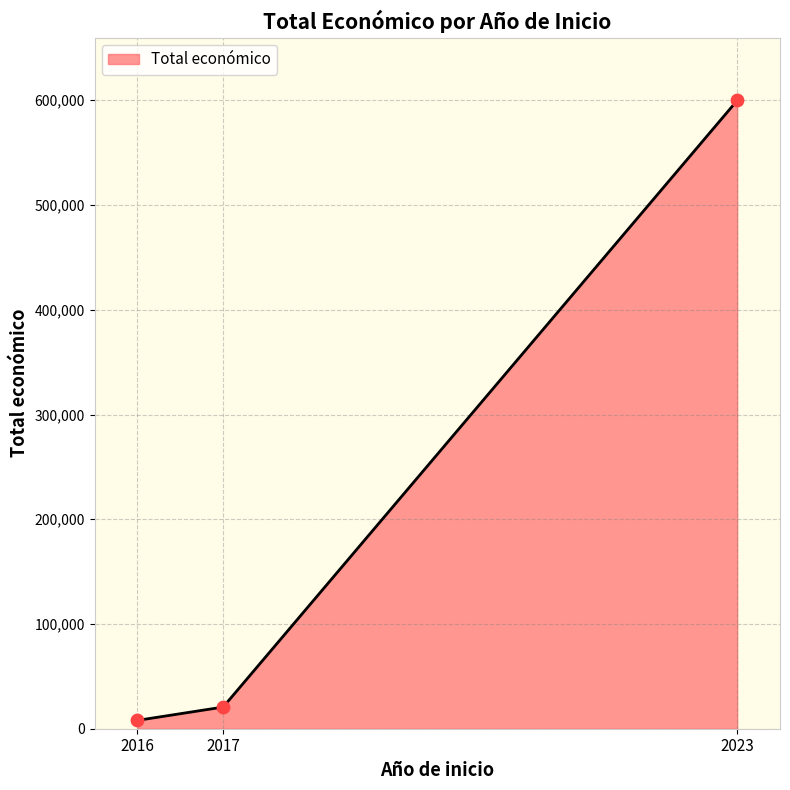

Approximately how many times larger is the value at 2017 compared to 2017?

1.0